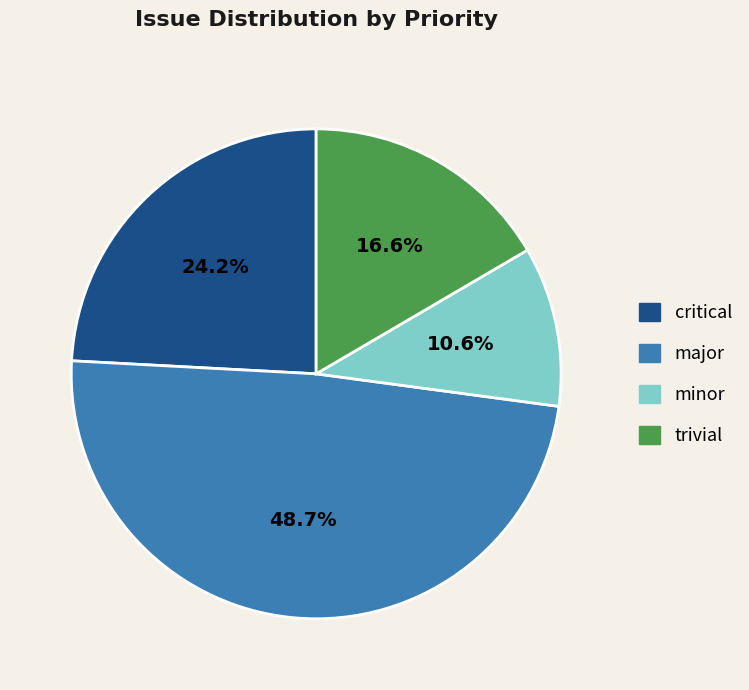

How many segments does this pie chart have?

4